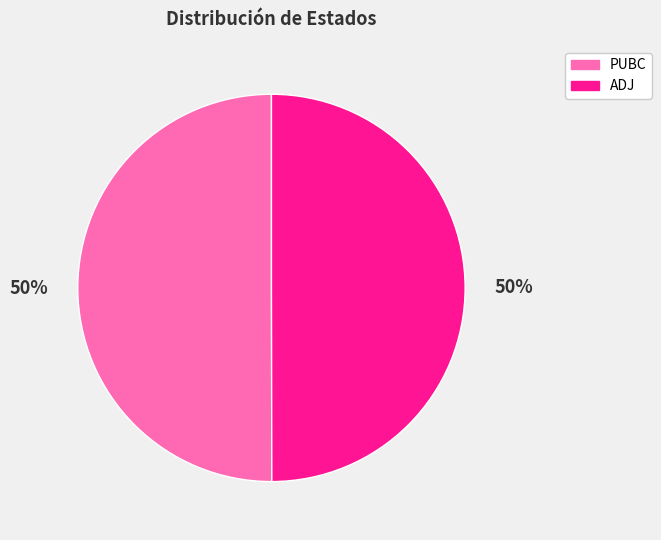

Is it true that PUBC is 50% of the pie?

True